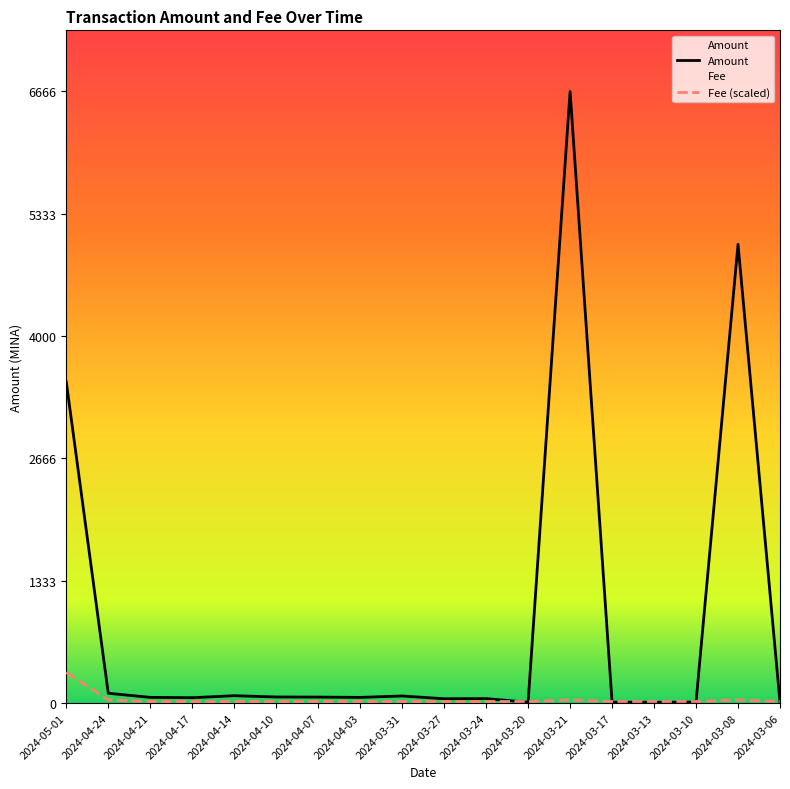

How many lines are shown in the chart?

2